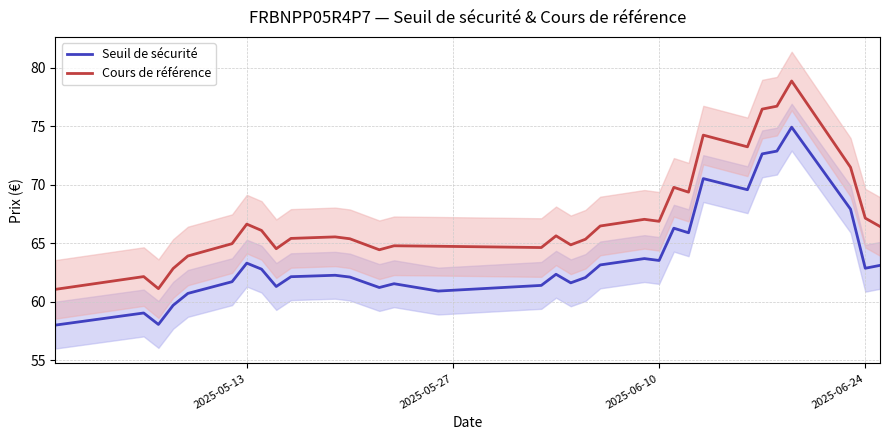

True or false: Cours de référence and Seuil de sécurité cross at least once.

False